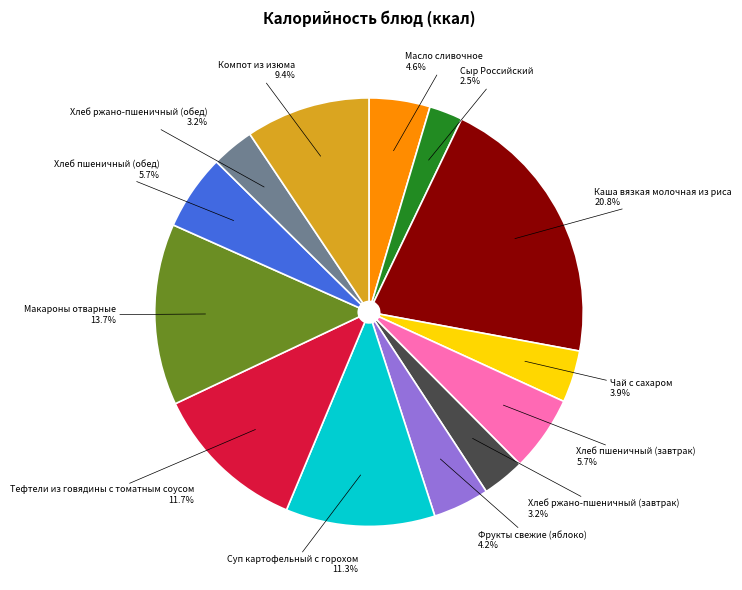

Is Фрукты свежие (яблоко) the majority of the pie?

No